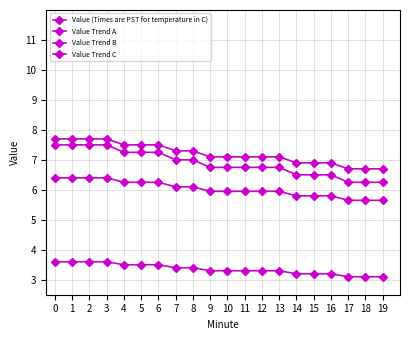

What is the difference between the maximum and minimum values in the Value (Times are PST for temperature in C) series?

0.5